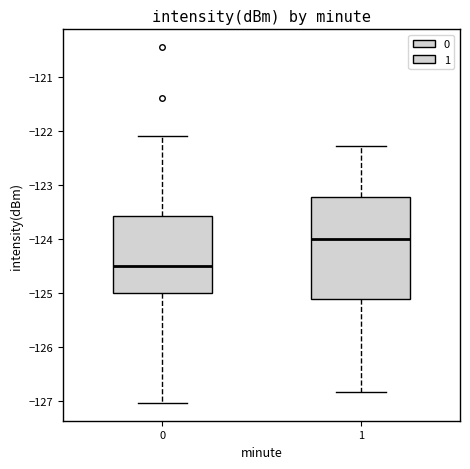

Which box has the highest median line?

1